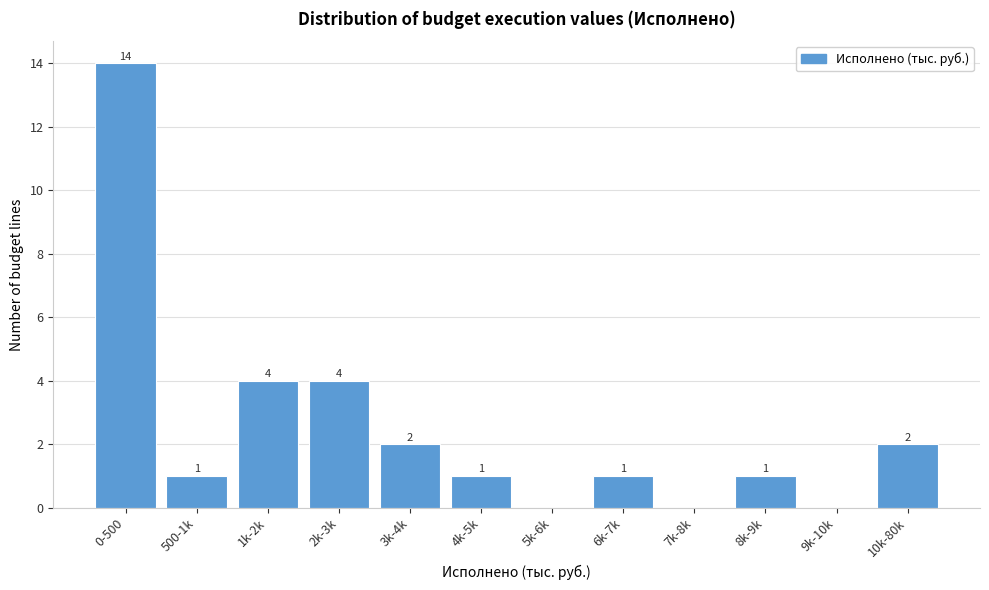

Reading right to left, transcribe all the data shown in this chart.

10k-80k=2	9k-10k=0	8k-9k=1	7k-8k=0	6k-7k=1	5k-6k=0	4k-5k=1	3k-4k=2	2k-3k=4	1k-2k=4	500-1k=1	0-500=14